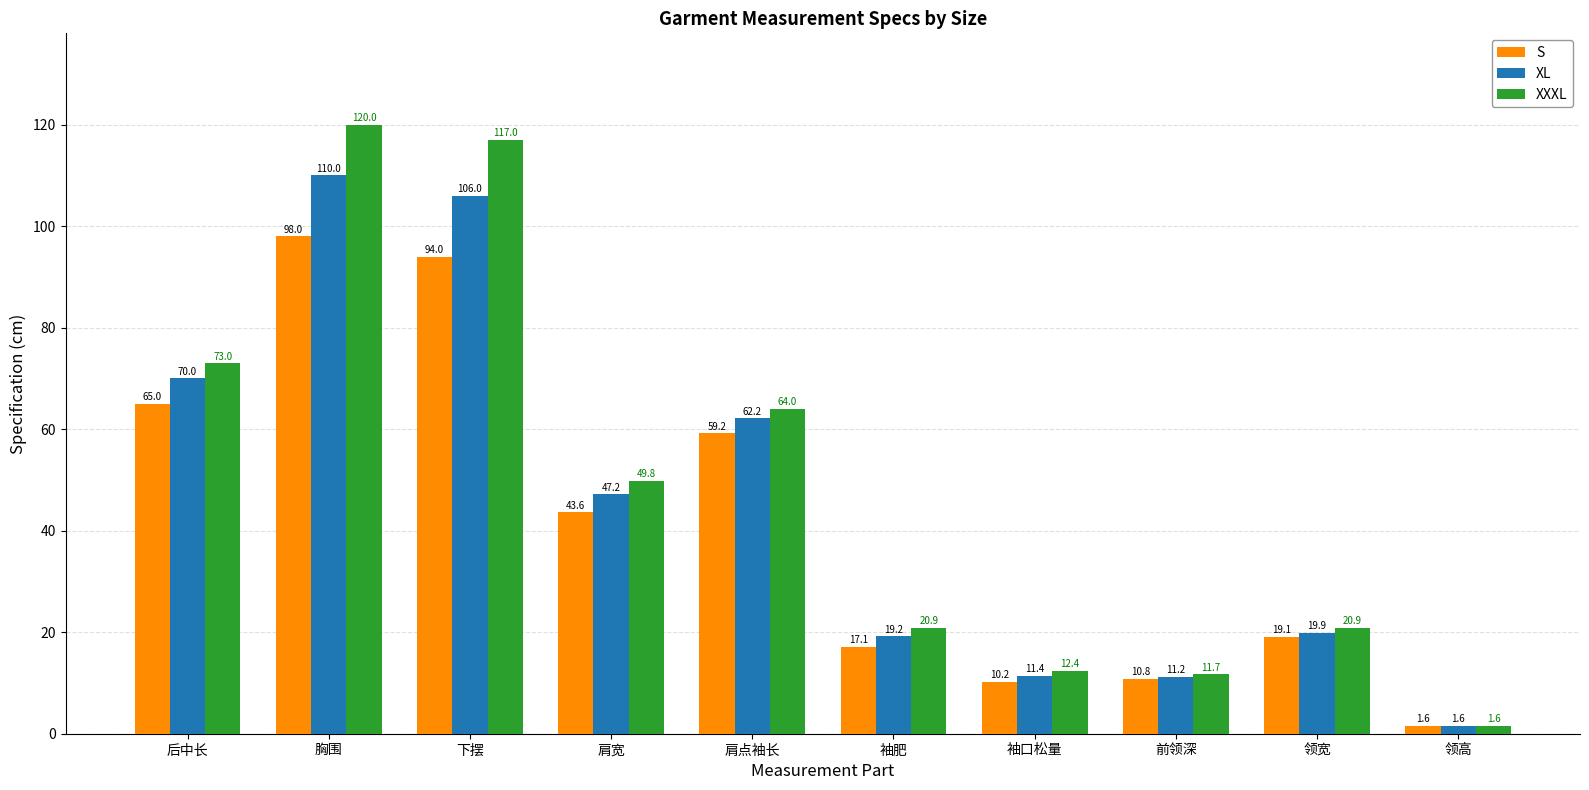

What is the value of the XL bar at the 5th from the left?

62.2